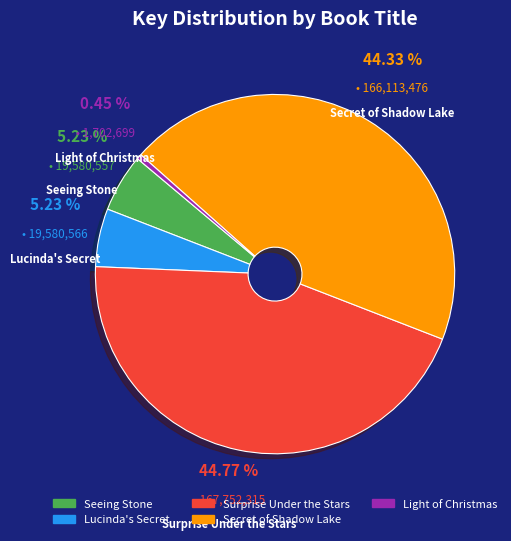

The Secret of Shadow Lake slice represents 59% of the pie. True or false?

False